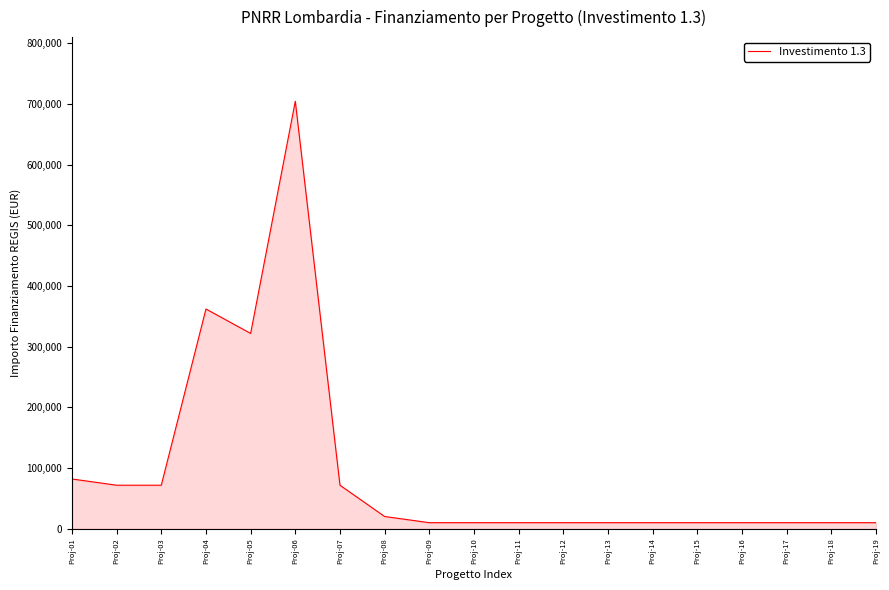

Which has a higher value, Proj-02 or Proj-08?

Proj-02